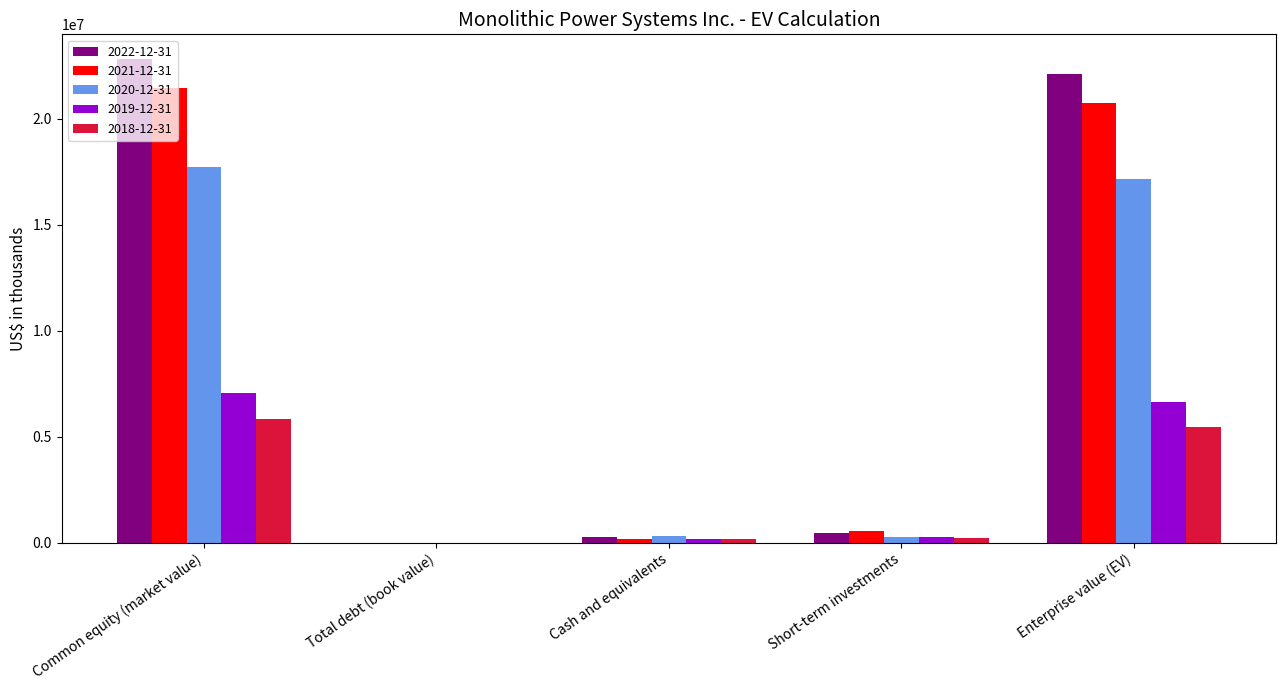

At which category is the sum across all series the highest?

Common equity (market value)